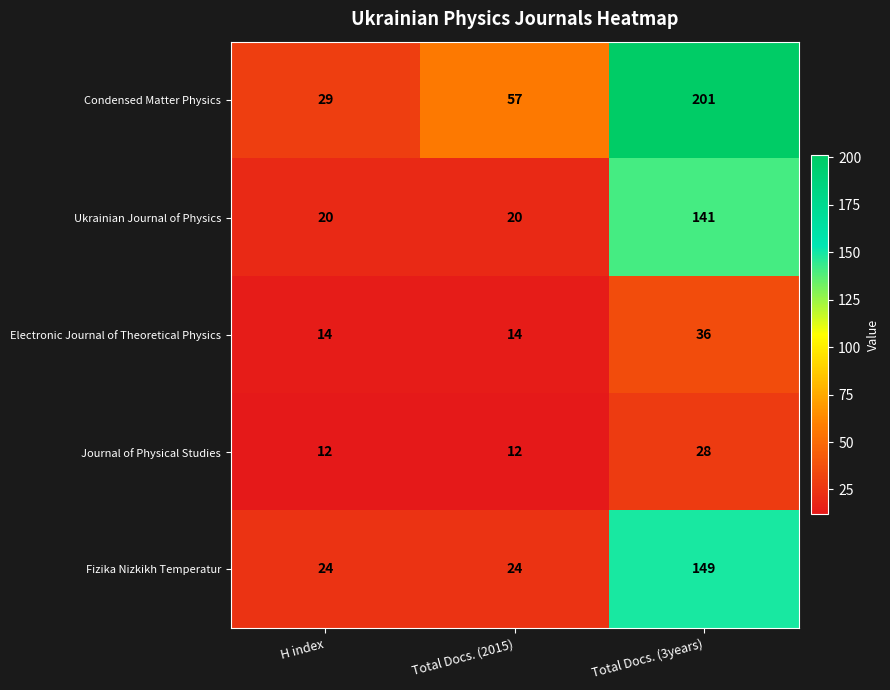

What is the minimum value shown in the chart?

12